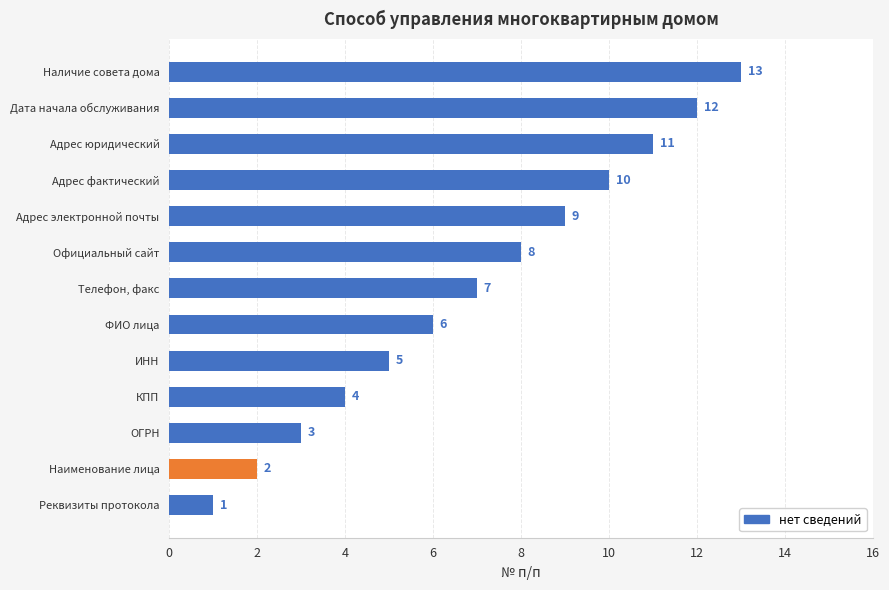

List the labels in order of value, largest first.

Наличие совета дома, Дата начала обслуживания, Адрес юридический, Адрес фактический, Адрес электронной почты, Официальный сайт, Телефон, факс, ФИО лица, ИНН, КПП, ОГРН, Наименование лица, Реквизиты протокола